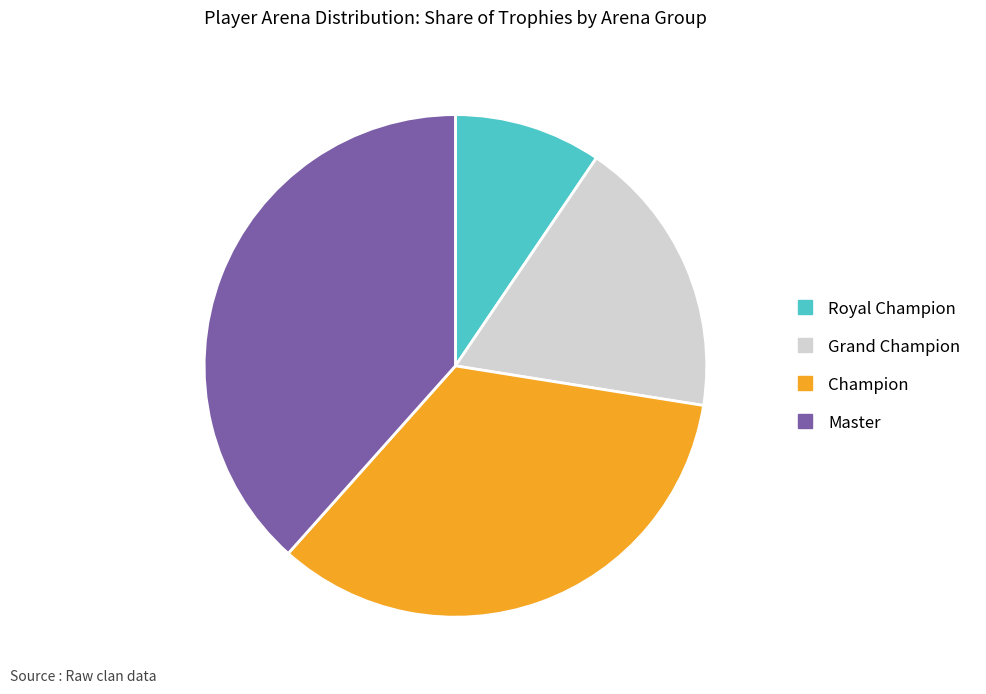

Is there a majority slice in this chart?

No